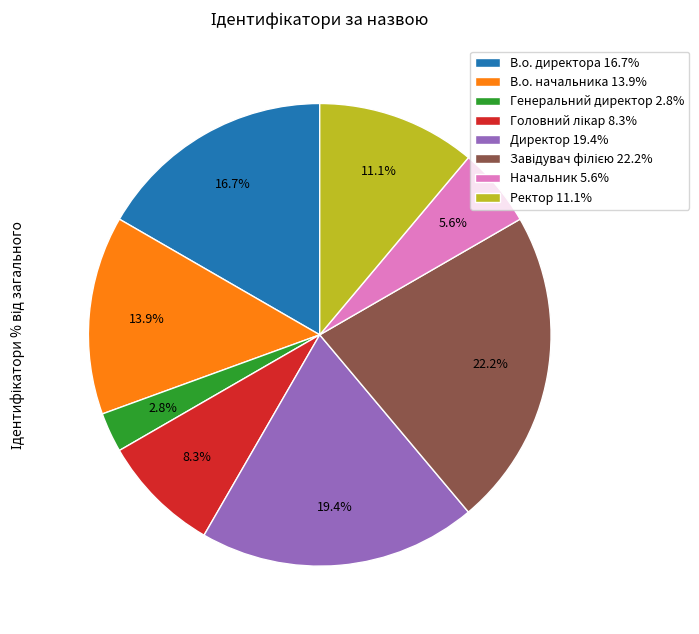

True or false: В.о. директора accounts for 27% of the total.

False